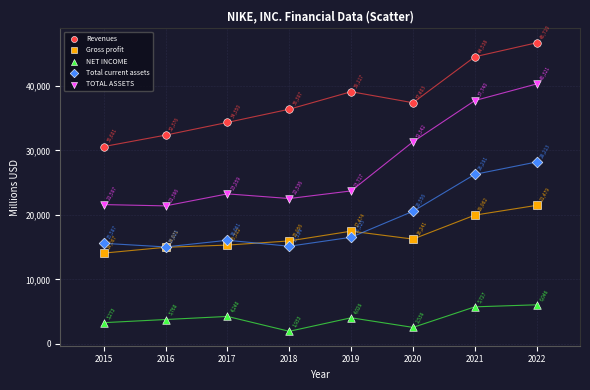

What are all the series names shown in the legend?

Revenues, Gross profit, NET INCOME, Total current assets, TOTAL ASSETS